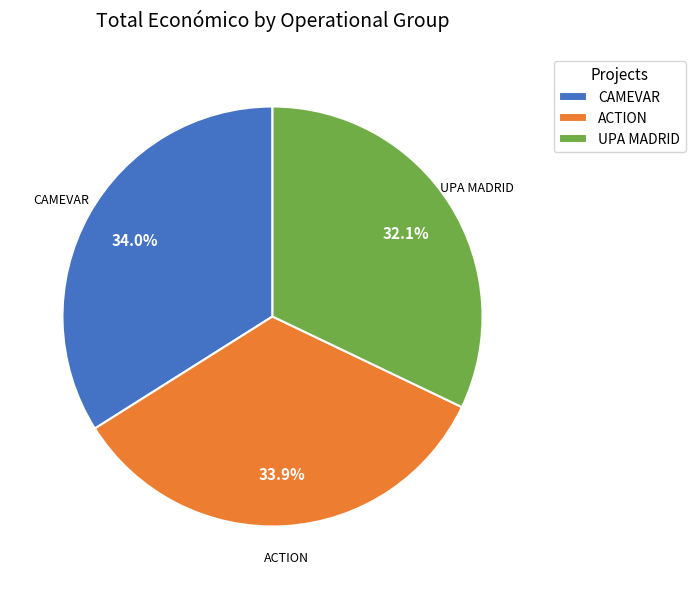

Combined, do ACTION and CAMEVAR account for over 50%?

Yes